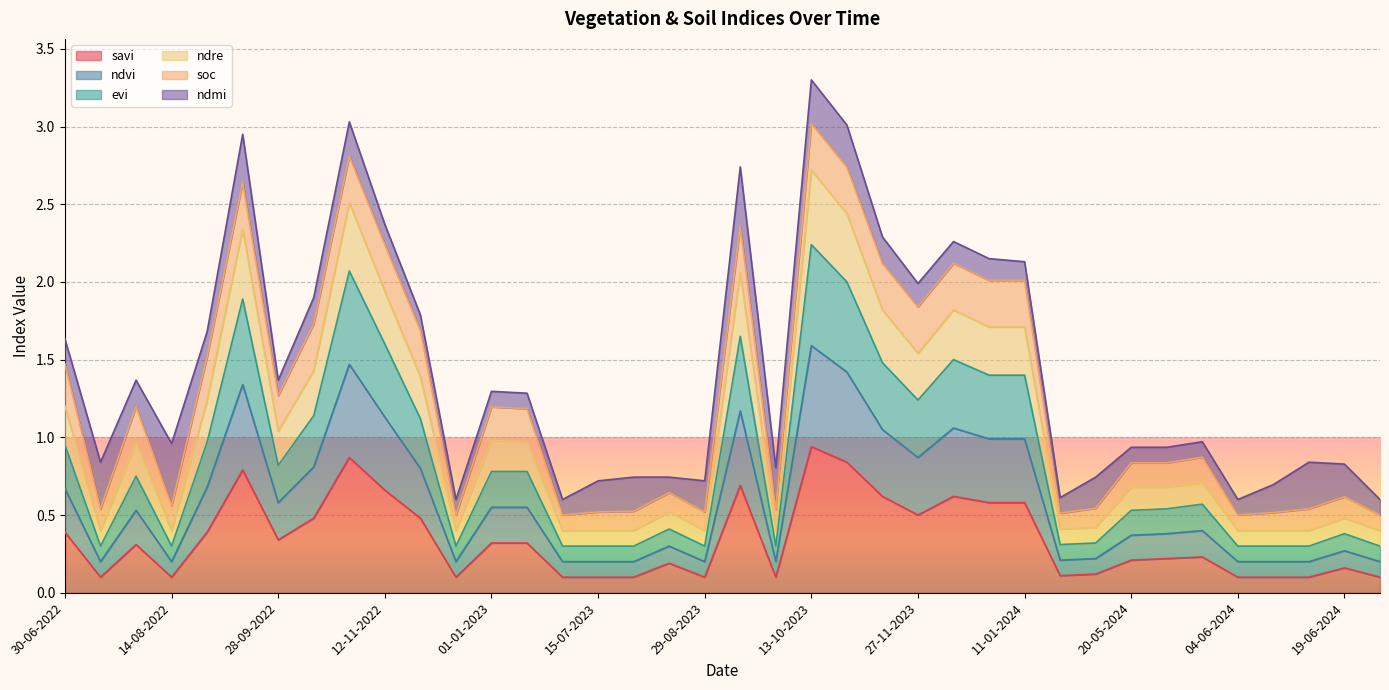

Is it true that ndvi equals 2.8 at 13-09-2023?

False